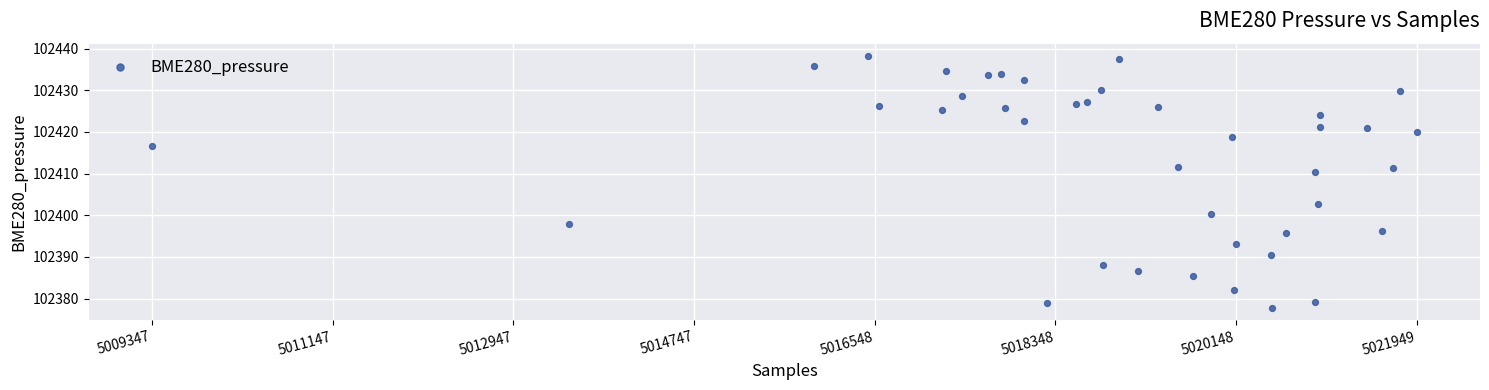

What Y value in the scatter plot is closest to 102408?

102410.5